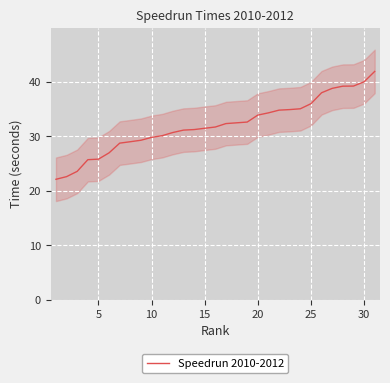

Is it true that Speedrun 2010-2012 equals 35.8 at 5?

False